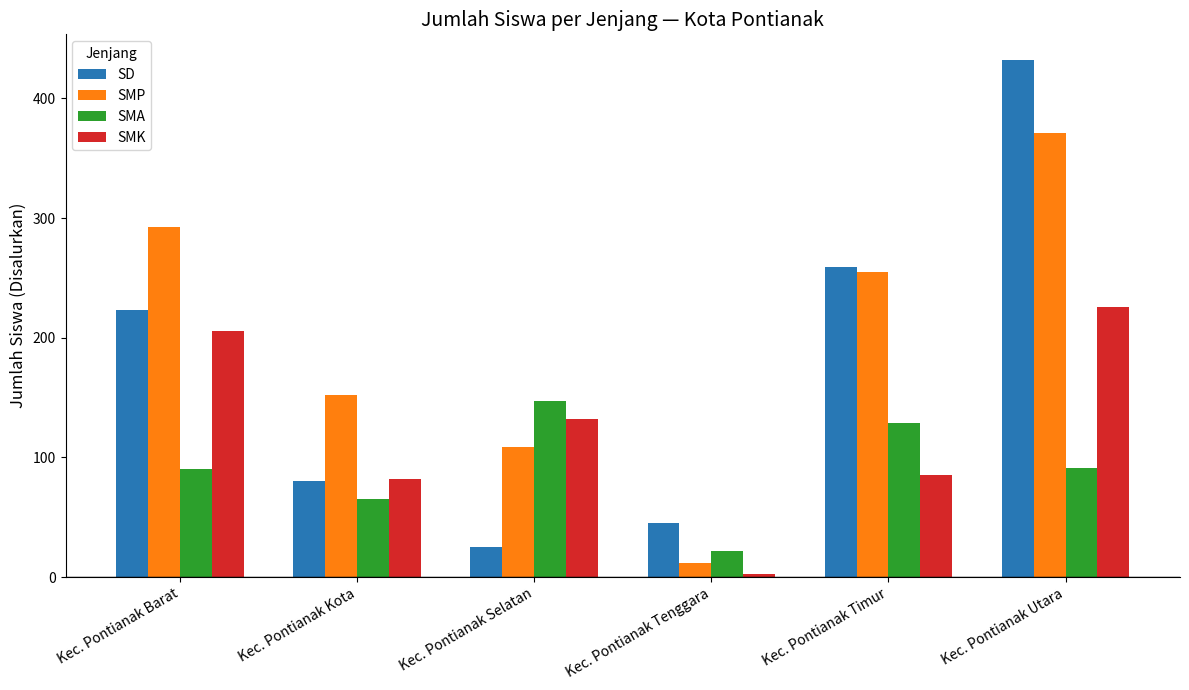

What is the average value of the SMA series?

91